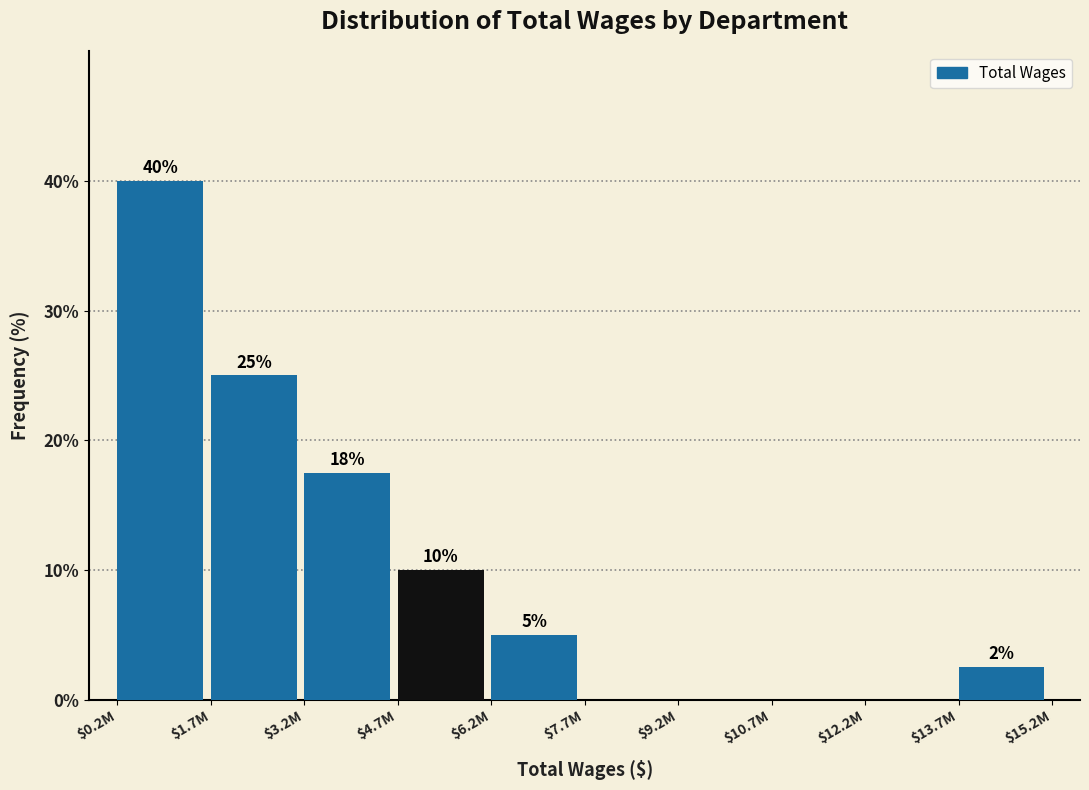

What is the sum of all values?

100.0